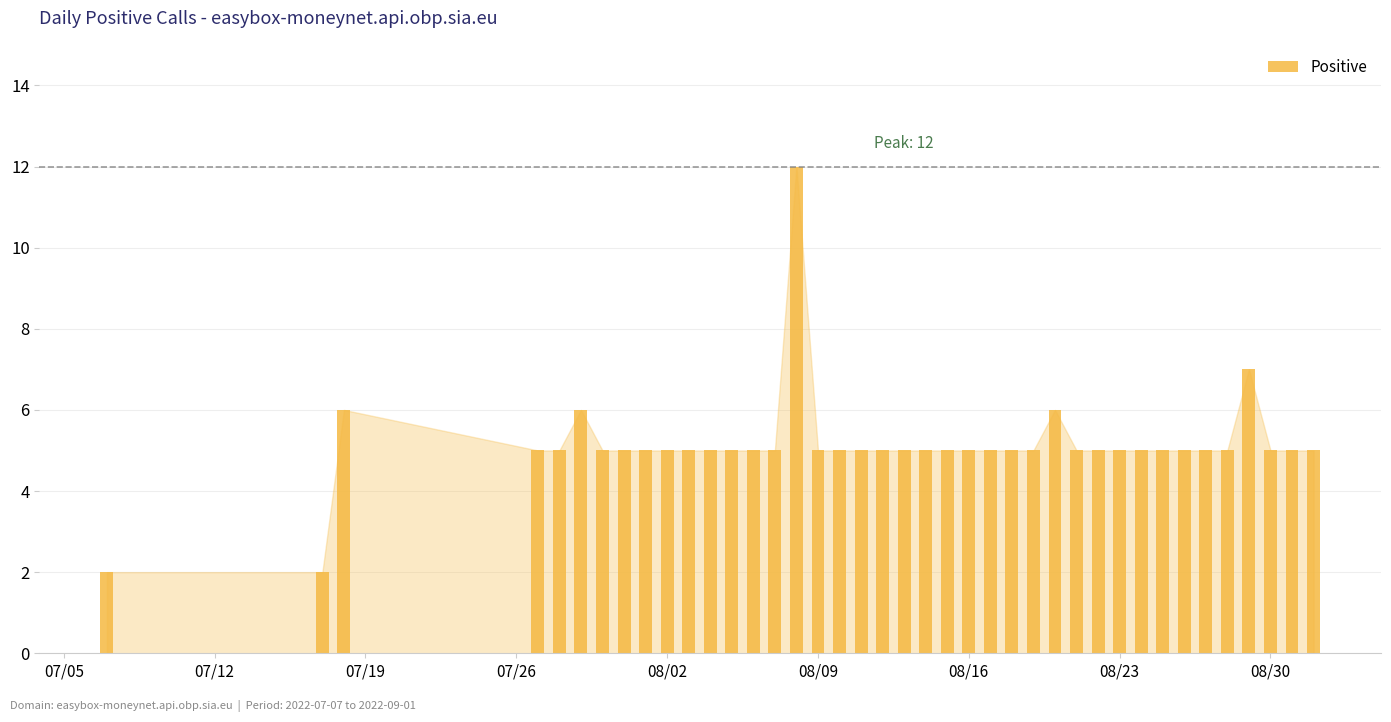

What is the value of the 34th bar from the left?

5